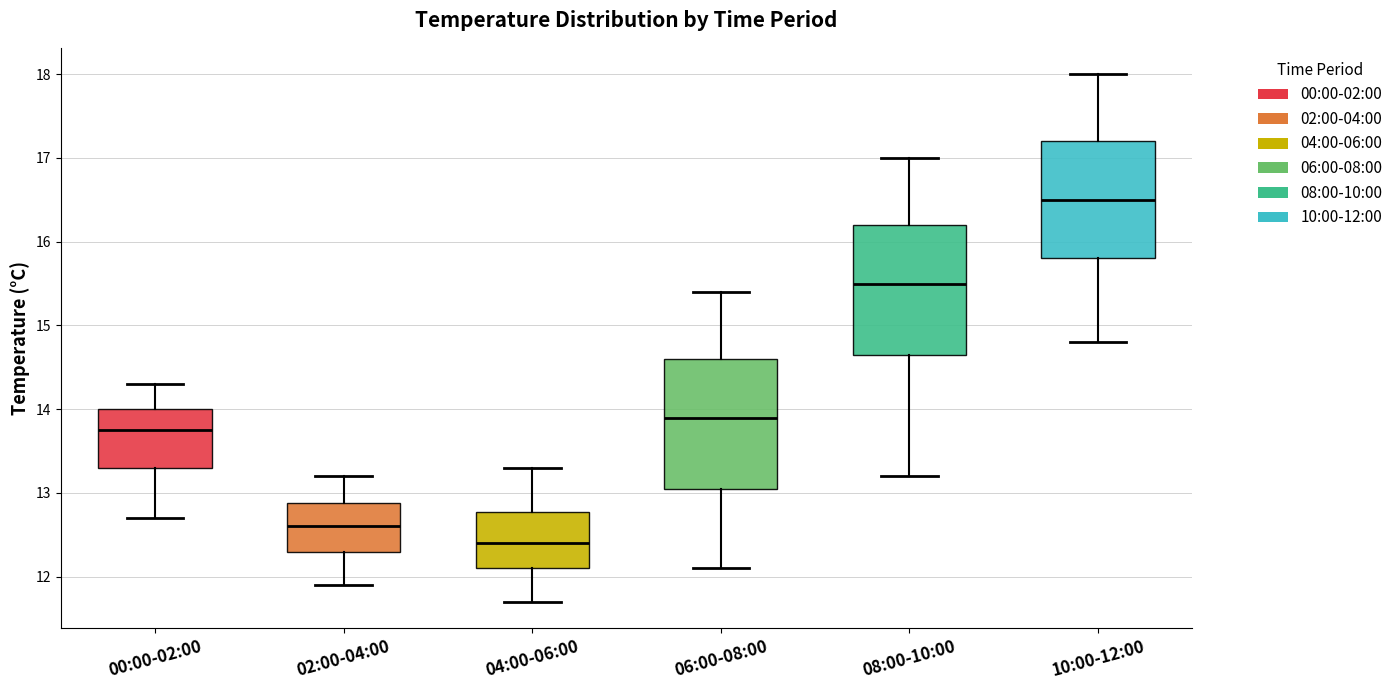

Reading left to right, read every box against the y-axis: the position of its median line, the range the box covers, and the ends of its whiskers. The values are not printed on the chart, so give them approximately, as read against the axis.

00:00-02:00: median 13.8, box 13.3 to 14.0, whiskers 12.7 to 14.3
02:00-04:00: median 12.6, box 12.3 to 12.9, whiskers 11.9 to 13.2
04:00-06:00: median 12.4, box 12.1 to 12.8, whiskers 11.7 to 13.3
06:00-08:00: median 13.9, box 13.1 to 14.6, whiskers 12.1 to 15.4
08:00-10:00: median 15.5, box 14.7 to 16.2, whiskers 13.2 to 17.0
10:00-12:00: median 16.5, box 15.8 to 17.2, whiskers 14.8 to 18.0